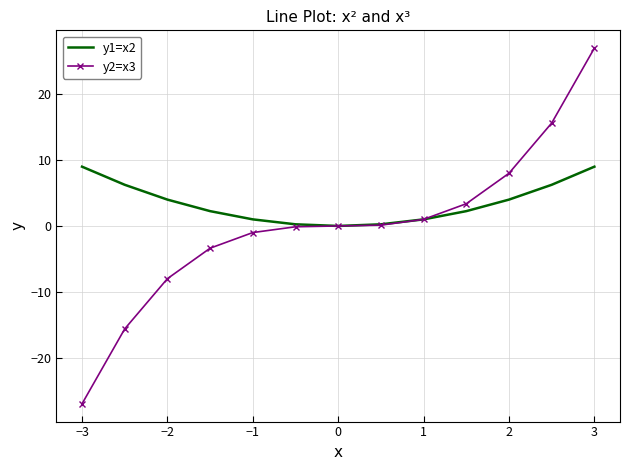

Which series has the widest spread of values?

y2=x3